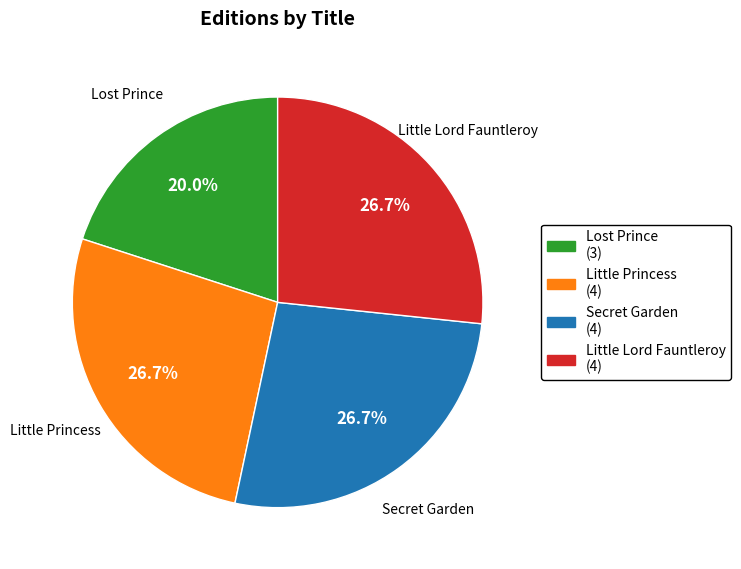

How many slices are in this pie chart?

4